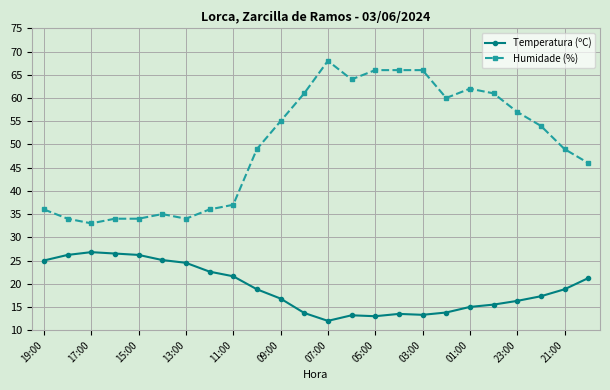

What is the difference between the second highest and second lowest values in the Humidade (%) series?

32.0